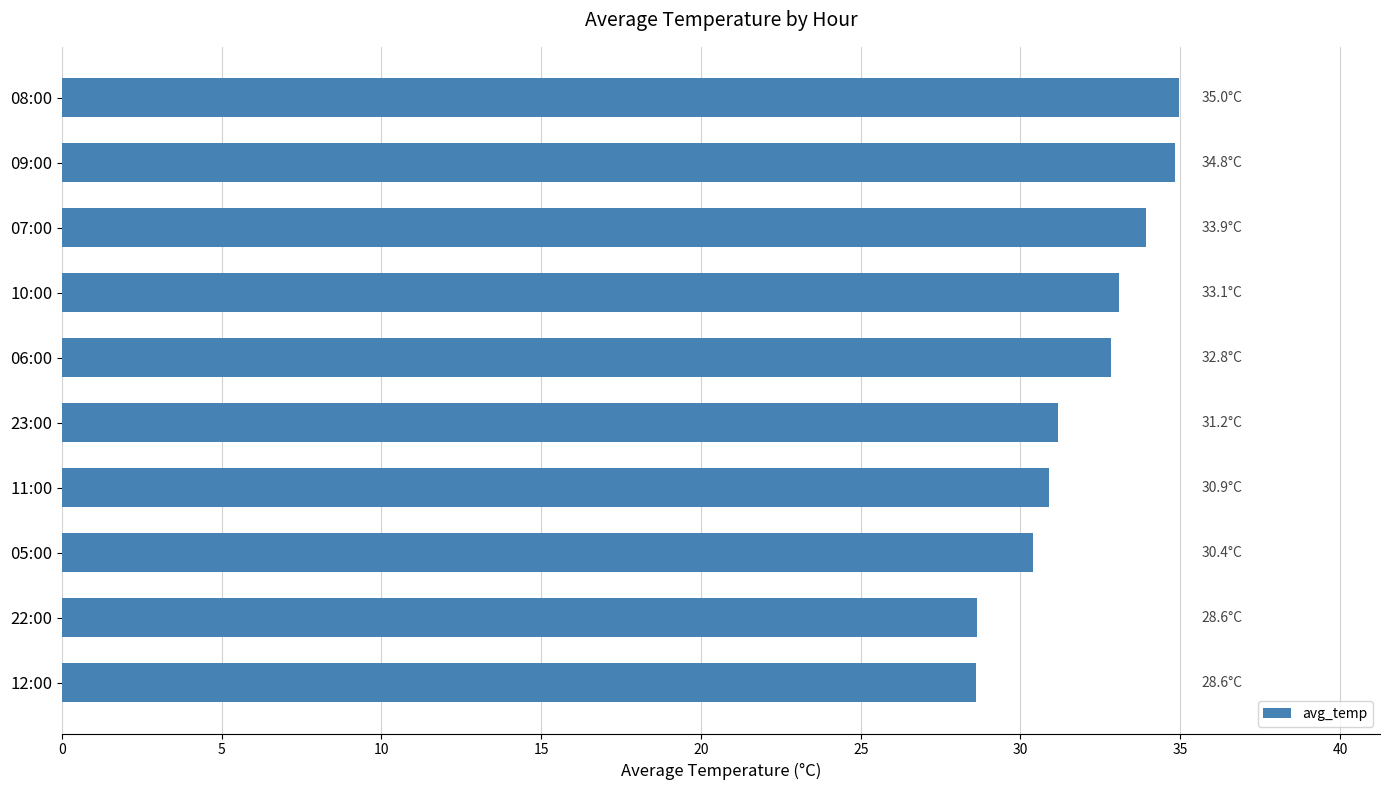

True or false: the data shows 20.6 at 06:00.

False